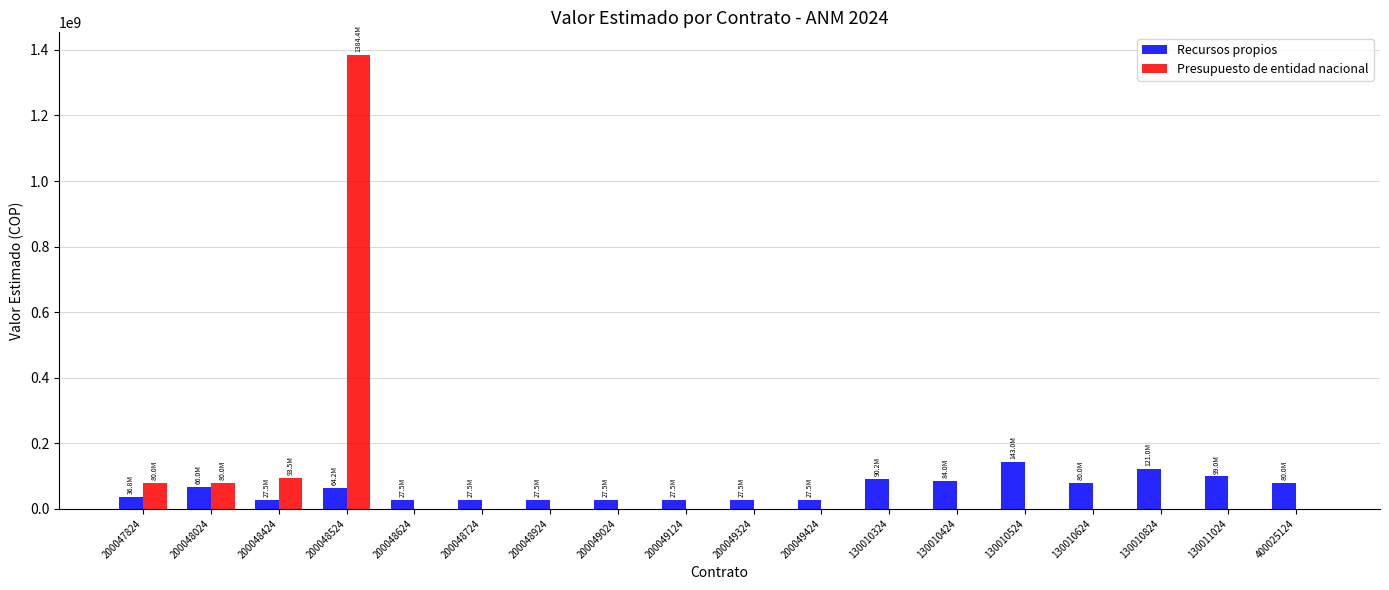

At which category is the sum across all series the highest?

200048524